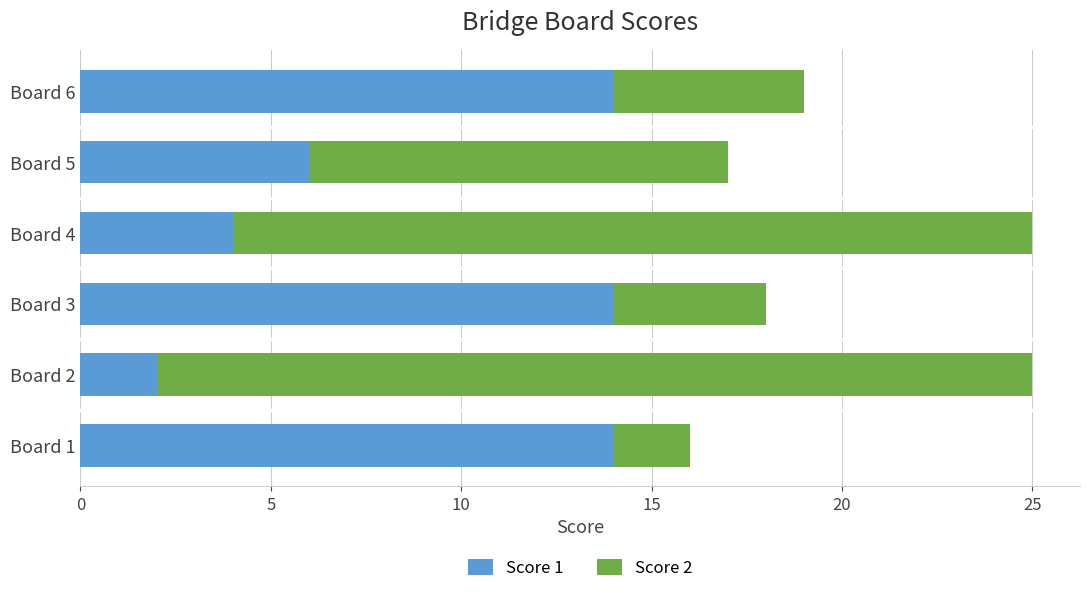

What is the difference between the maximum and minimum values in the Score 1 series?

12